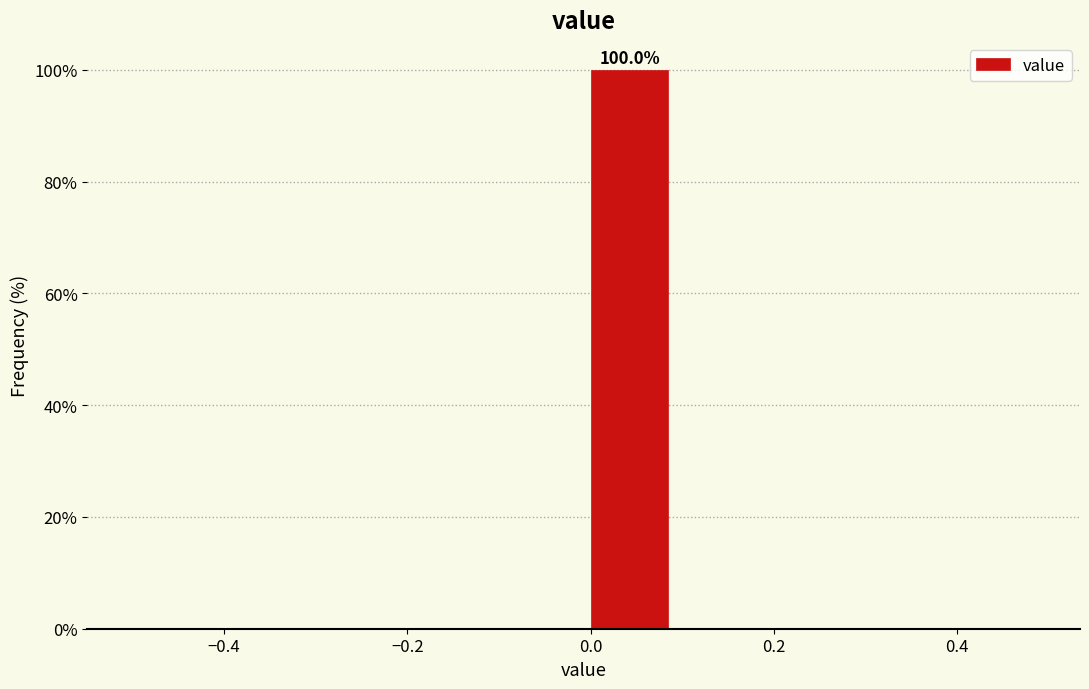

Over which range of the x-axis is the bar tallest?

0.0 to 0.1